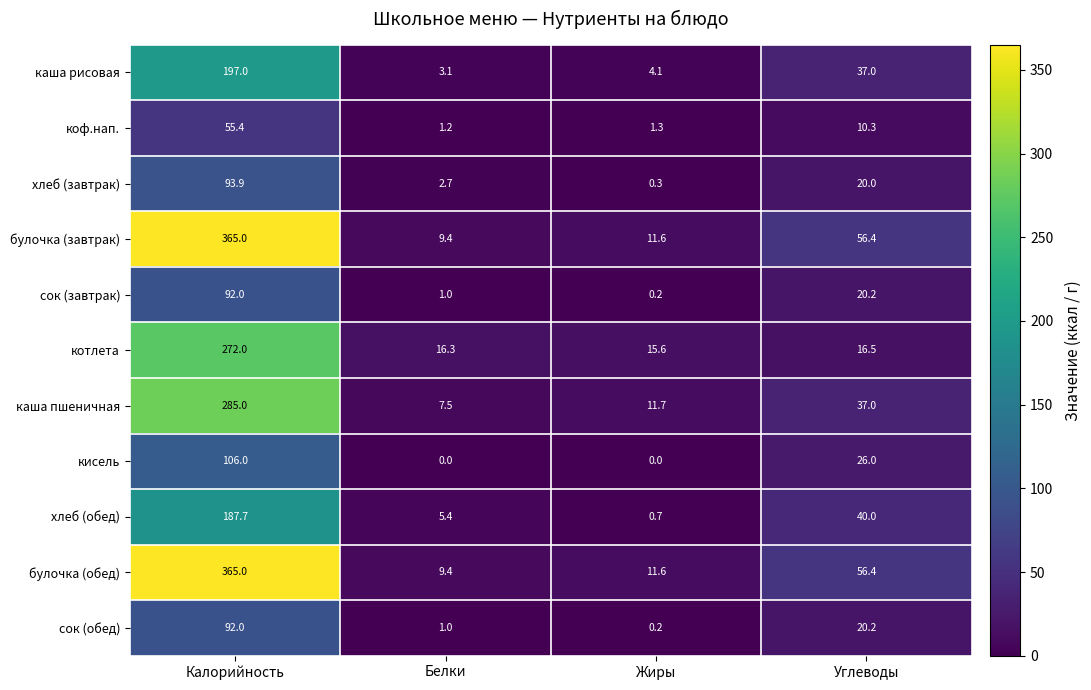

How many categories are shown in the chart?

4